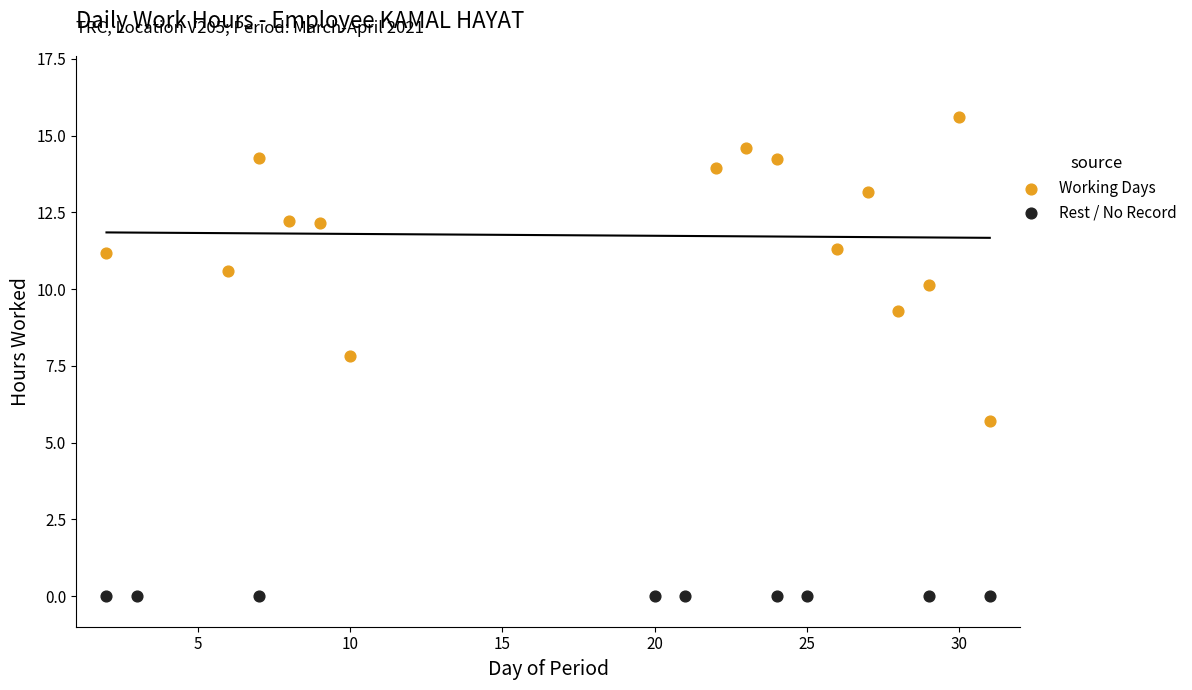

Which series contains the lowest Y value?

Rest / No Record